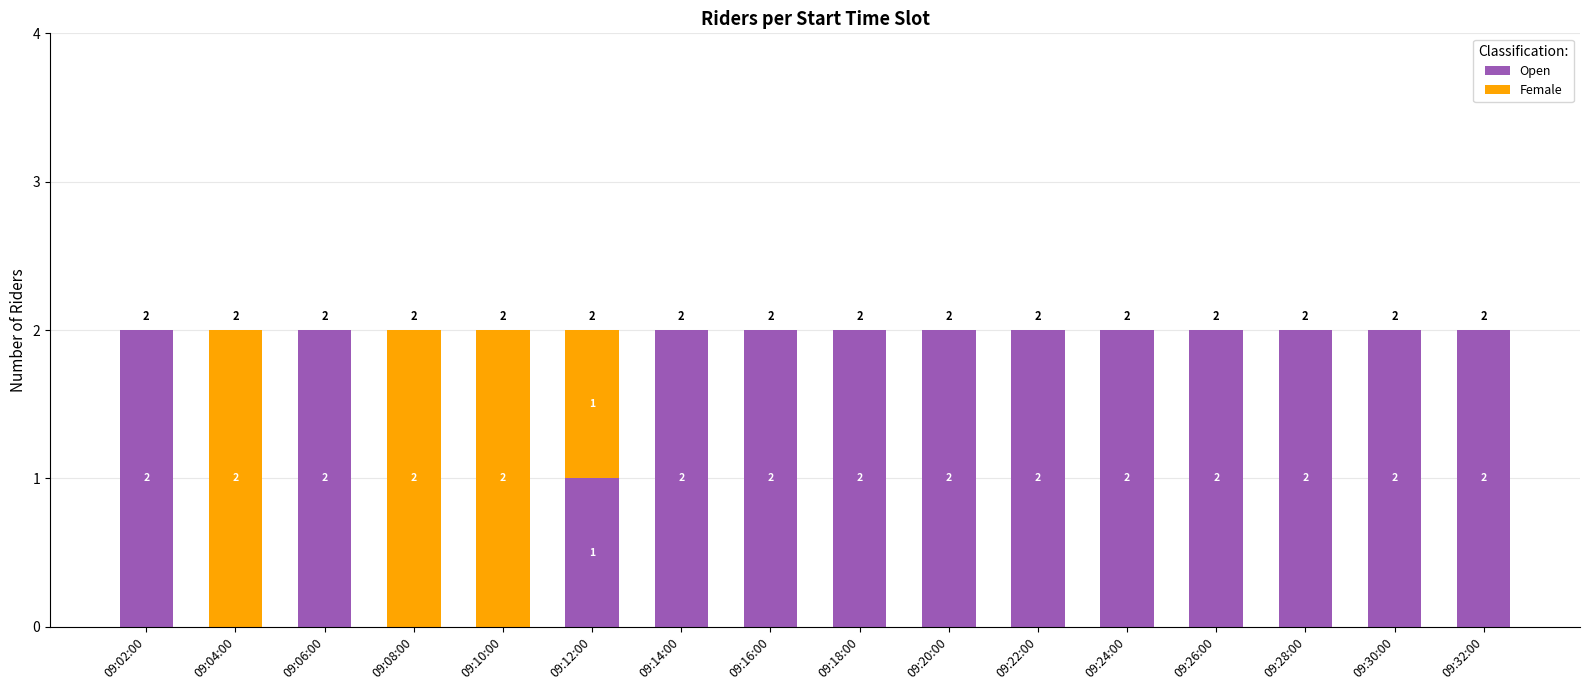

Count the number of categories in the chart.

16